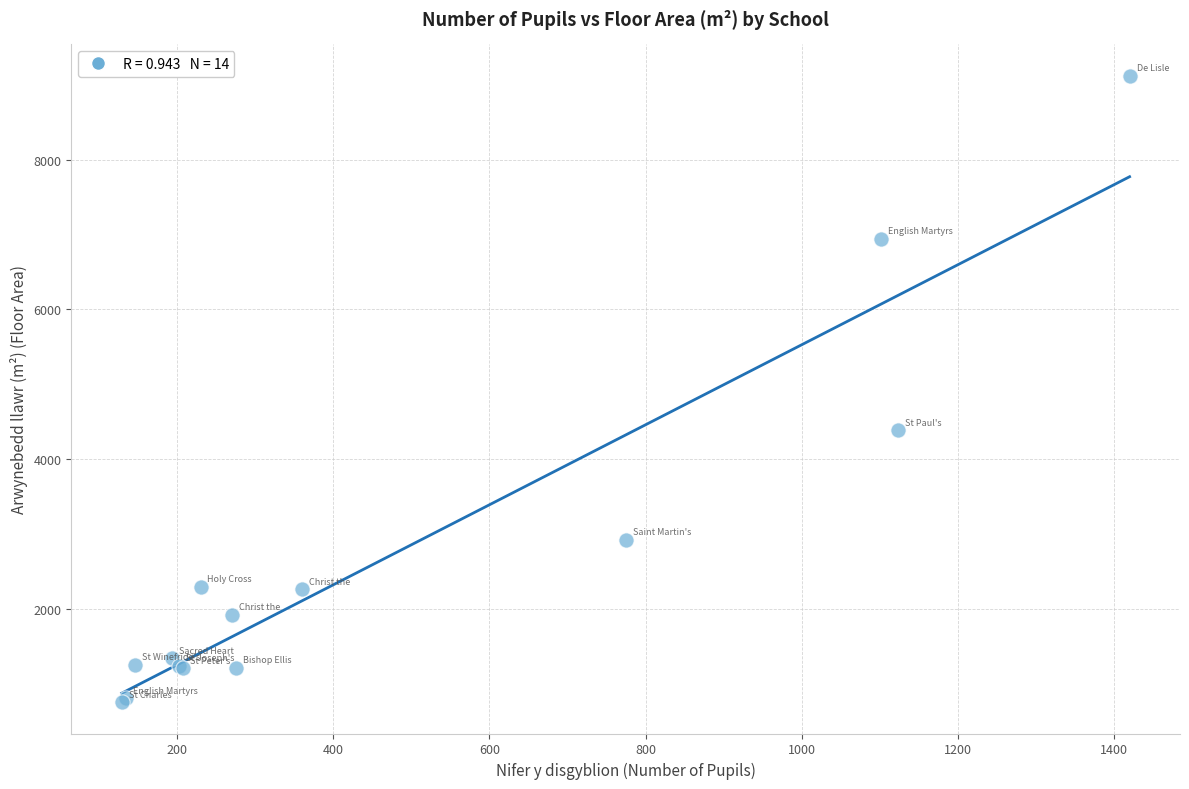

What Y value in the scatter plot is closest to 4939?

4390